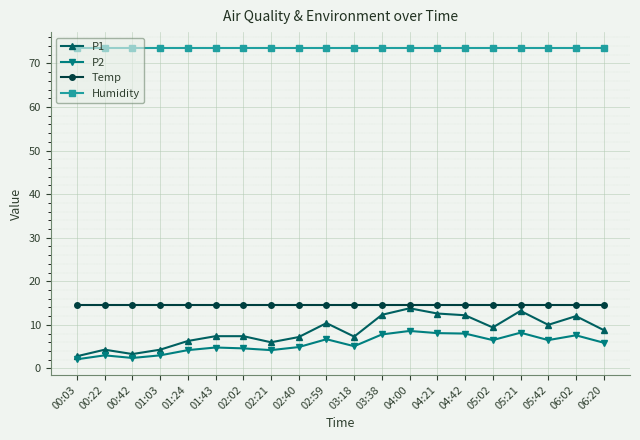

Which series has the widest spread of values?

P1